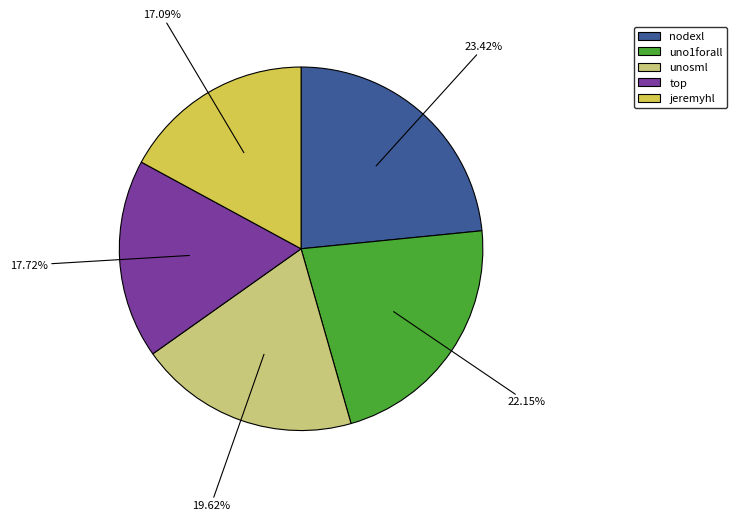

Does unosml account for over 50% of the chart?

No